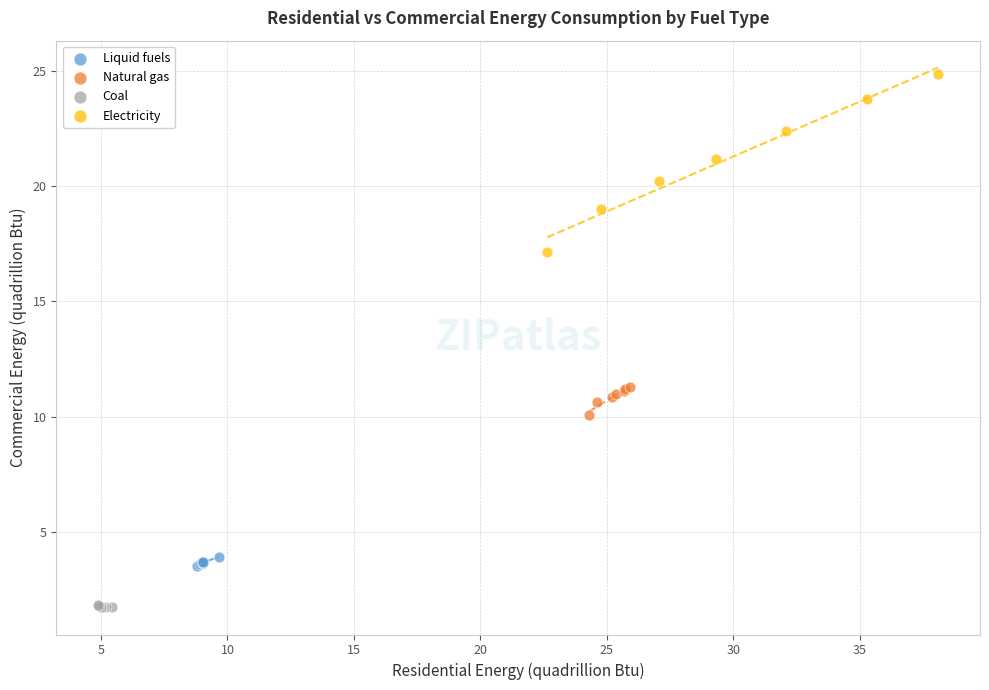

Which series reaches the maximum Y coordinate?

Electricity